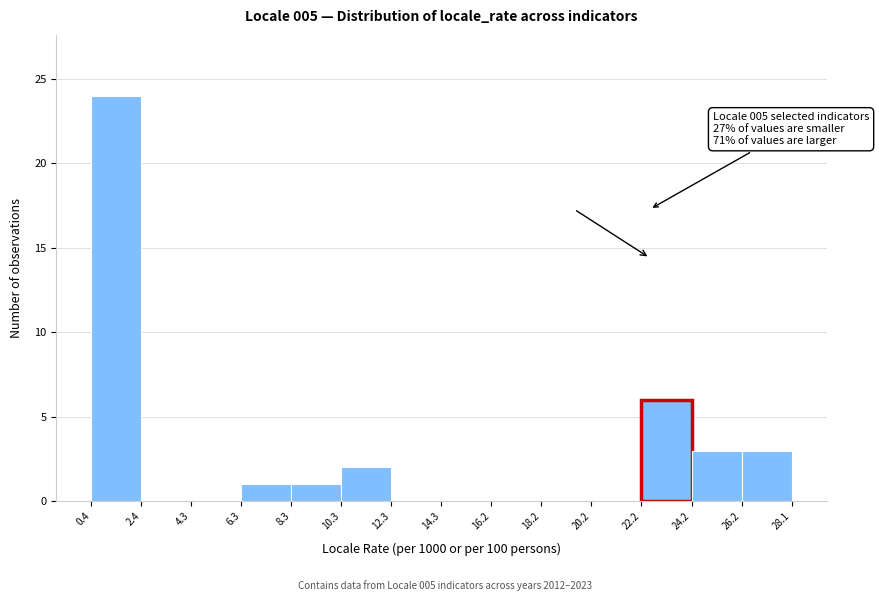

Which range on the x-axis has the tallest bar?

0.4 to 2.4